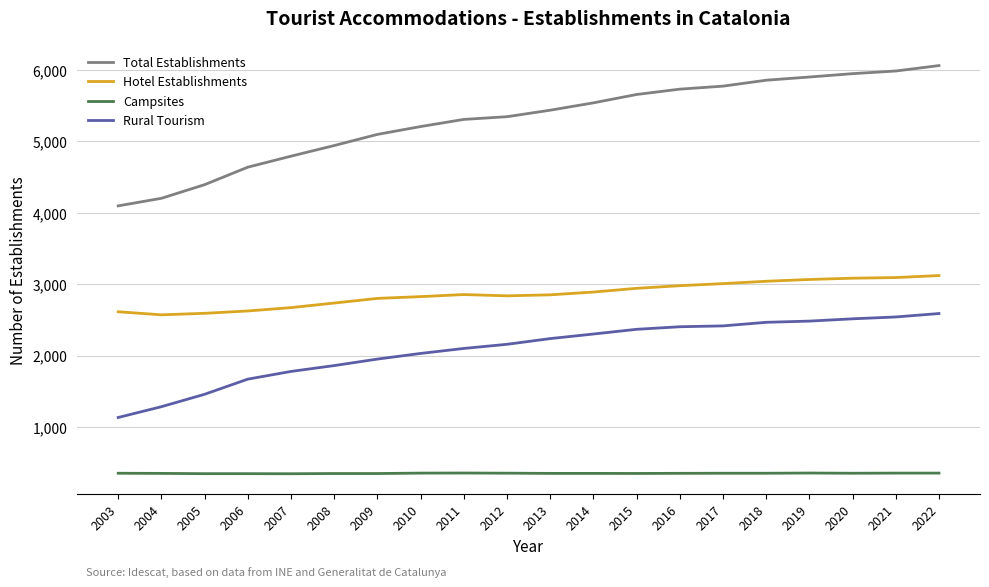

What is the maximum value for Total Establishments?

6061